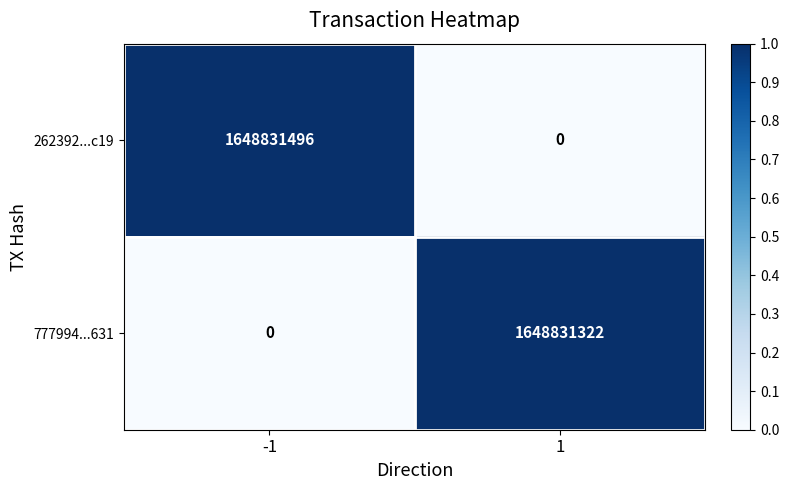

What is the difference between the maximum and minimum values in the 777994...631 series?

1648831322